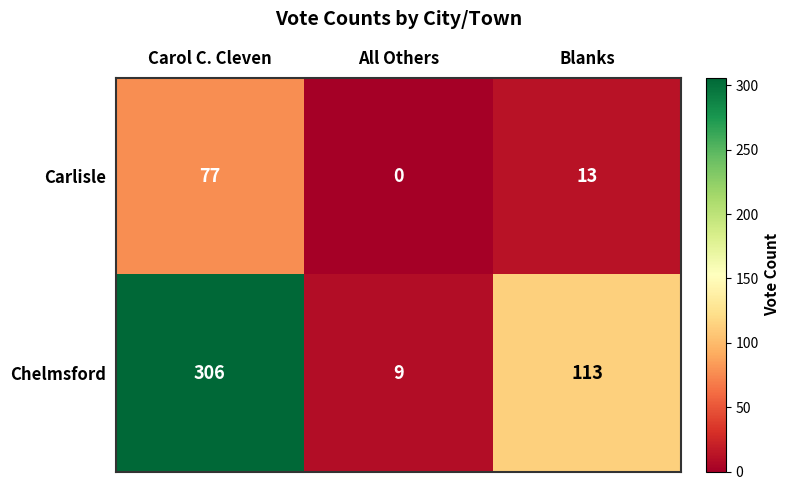

At which label does Carlisle first exceed 13?

Carol C. Cleven